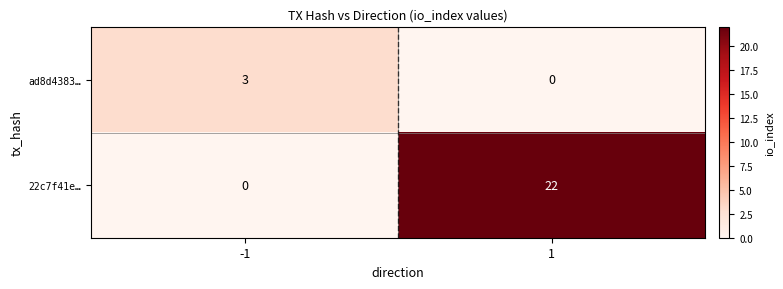

Is it true that ad8d4383… equals -2 at 1?

False